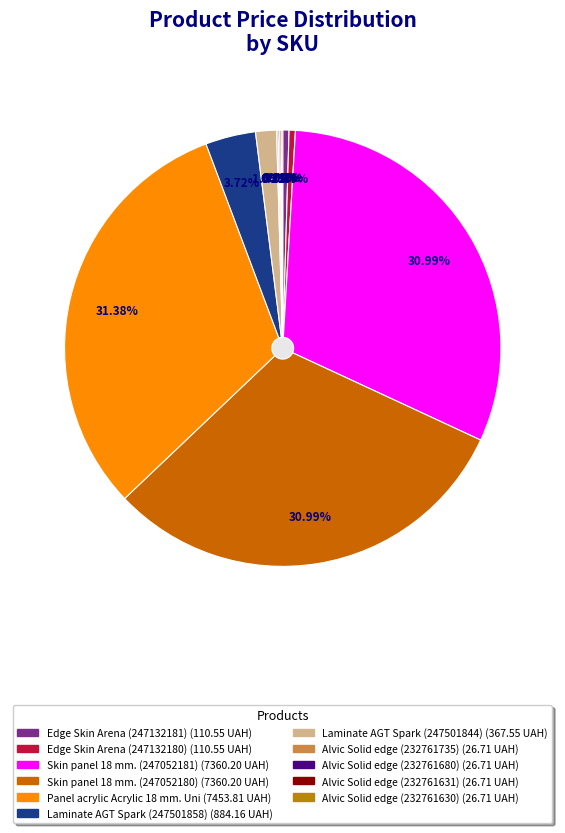

To the nearest percent, what is the combined percentage of Alvic Solid edge (232761735) and Laminate AGT Spark (247501858)?

4%